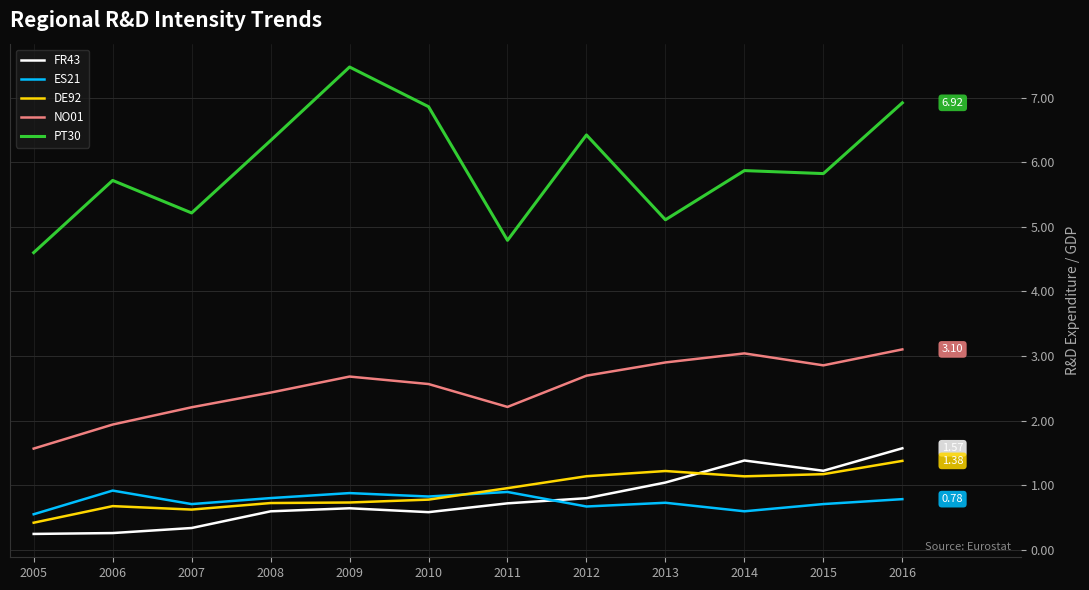

The ES21 series shows 1.1 at 2015. True or false?

False